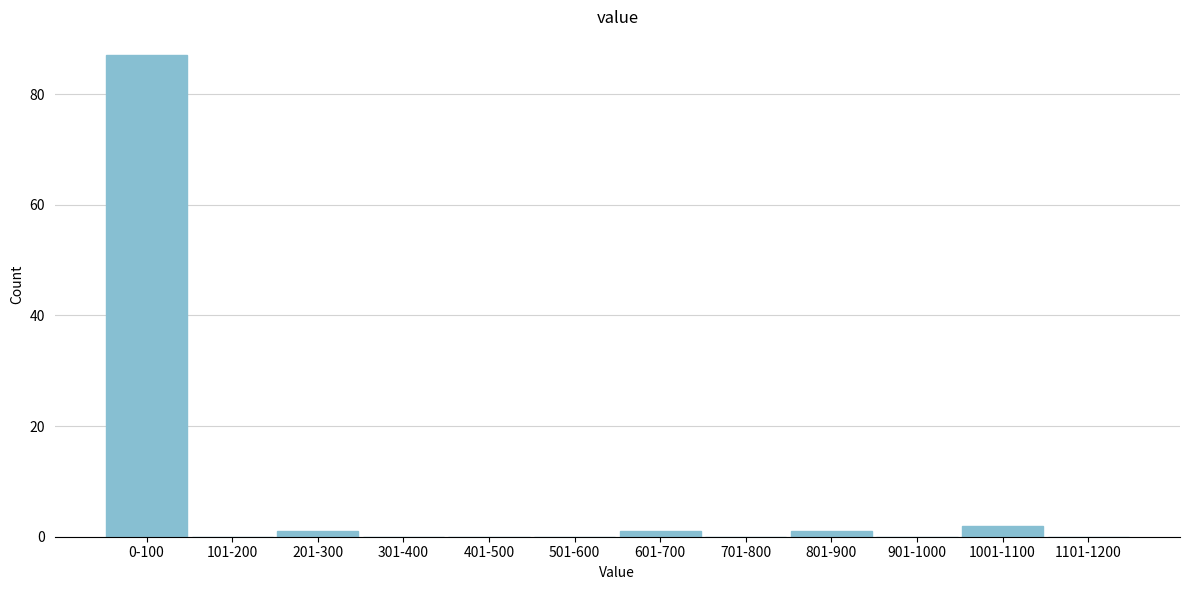

Reading right to left, what are all the values shown in this chart?

1101-1200=0	1001-1100=2	901-1000=0	801-900=1	701-800=0	601-700=1	501-600=0	401-500=0	301-400=0	201-300=1	101-200=0	0-100=87